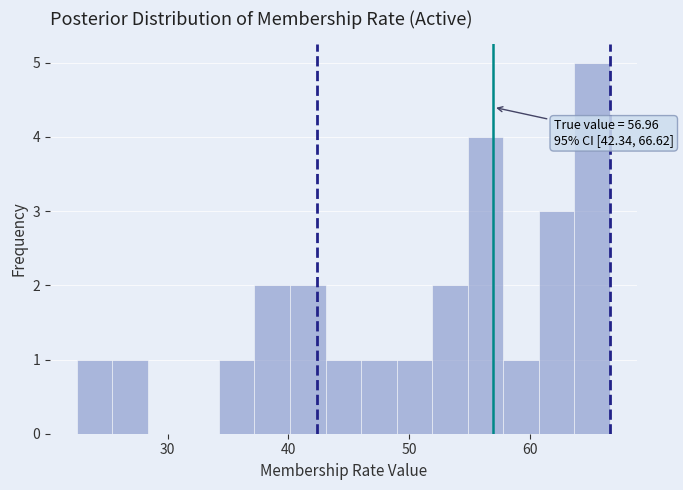

Read against the x-axis, roughly where is the centre of the tallest bar?

65